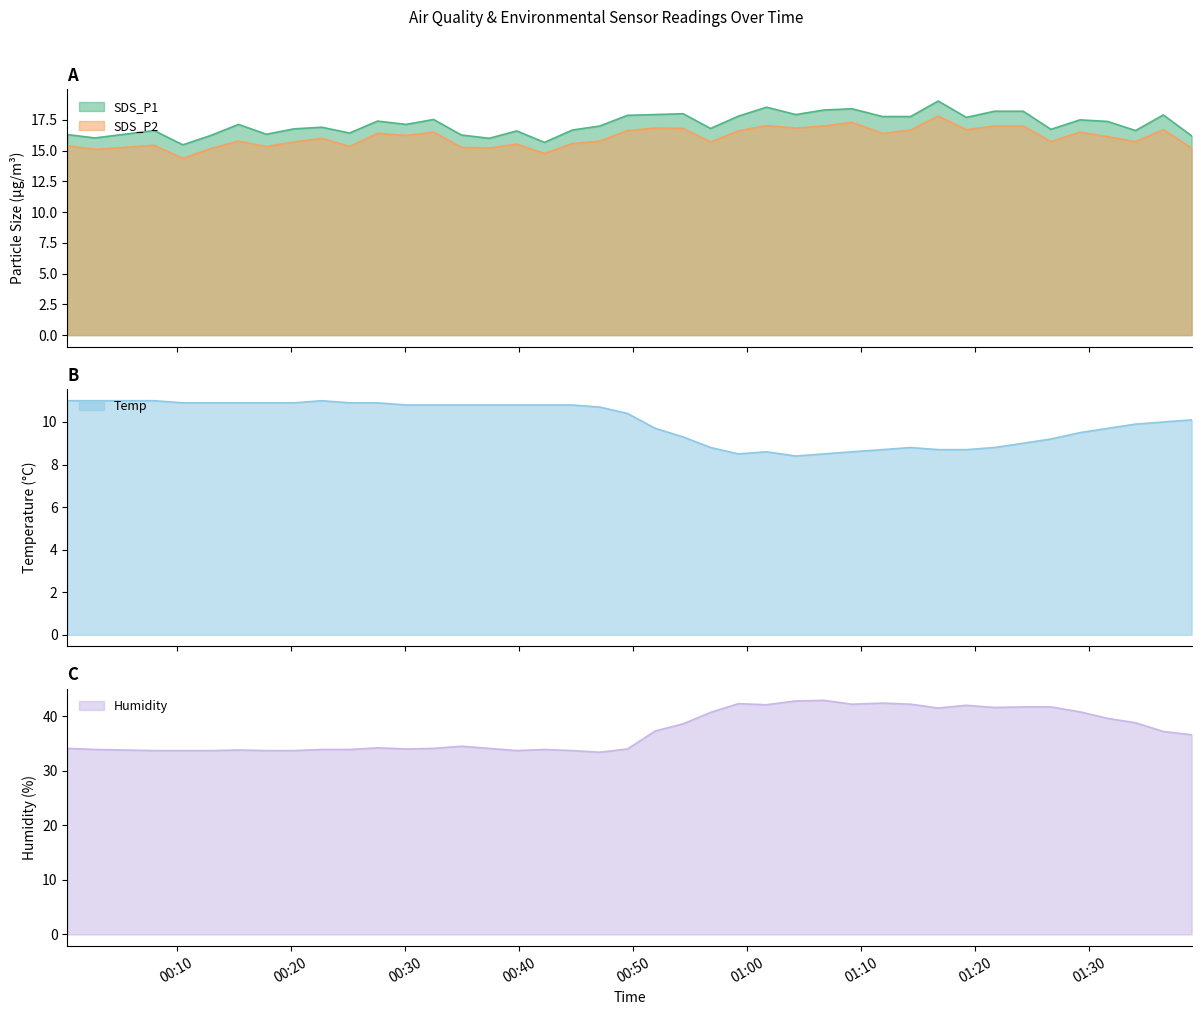

What is the maximum value for Temp?

11.0